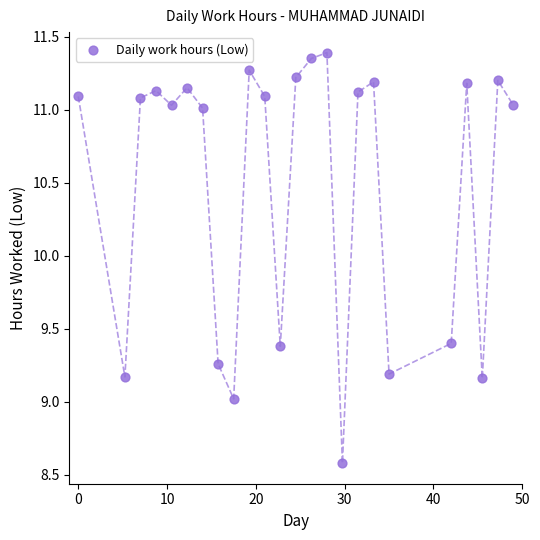

What is the range of X values (max minus min)?

49.0